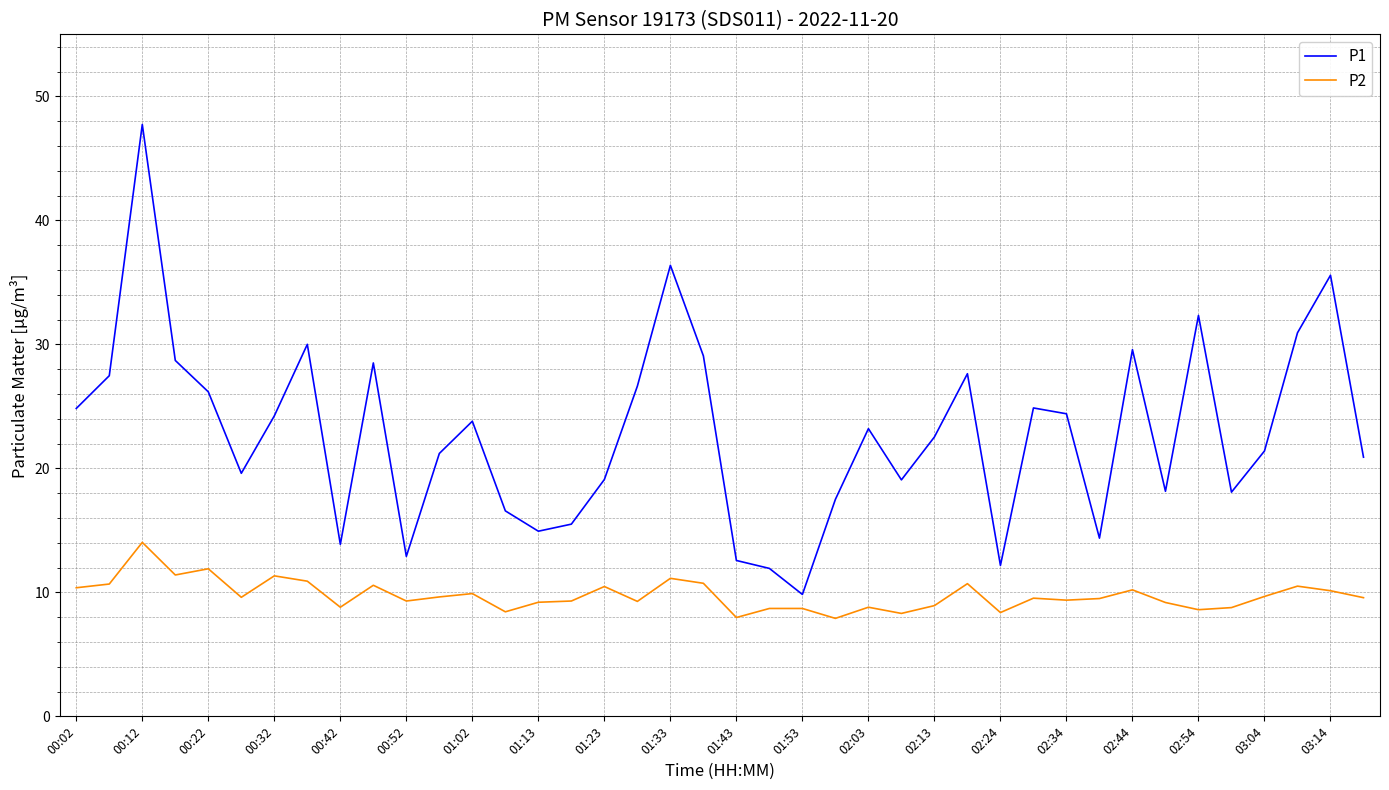

What is the minimum value for P2?

7.9